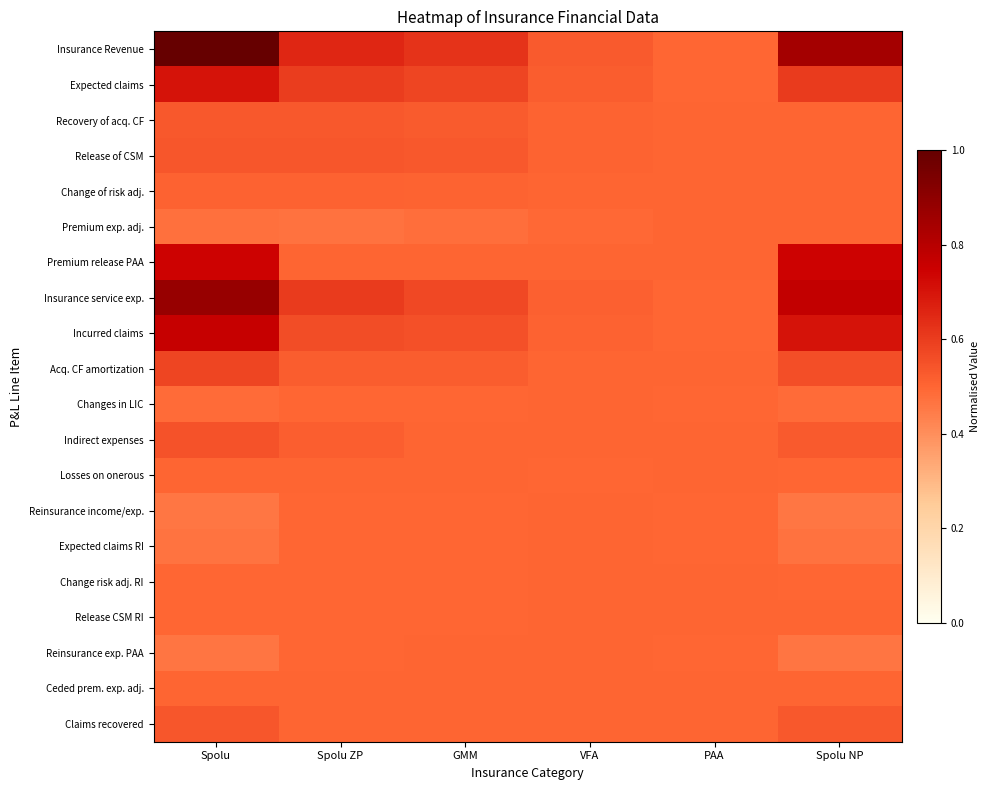

At Spolu, list the series in order from largest to smallest.

Insurance Revenue, Insurance service exp., Incurred claims, Premium release PAA, Expected claims, Acq. CF amortization, Indirect expenses, Release of CSM, Claims recovered, Recovery of acq. CF, Change of risk adj., Losses on onerous, Ceded prem. exp. adj., Change risk adj. RI, Release CSM RI, Changes in LIC, Premium exp. adj., Expected claims RI, Reinsurance exp. PAA, Reinsurance income/exp.